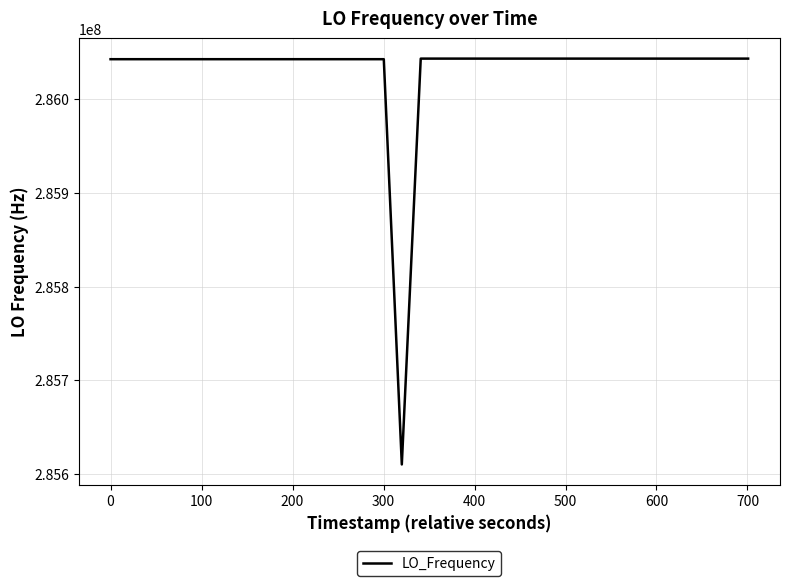

What is the minimum value shown in the chart?

285610285.5